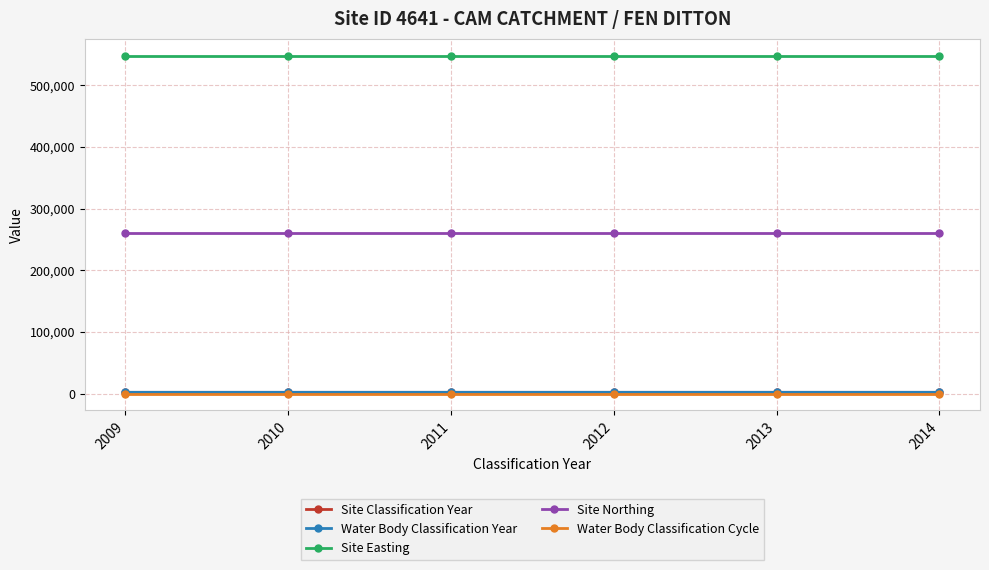

Reading right to left, what are all the values shown in this chart?

Site Classification Year: 2014=2010	2013=2011	2012=2012	2011=2013	2010=2014	2009=2009
Water Body Classification Year: 2014=2010	2013=2011	2012=2012	2011=2013	2010=2014	2009=2009
Site Easting: 2014=548000	2013=548000	2012=548000	2011=548000	2010=548000	2009=548000
Site Northing: 2014=260400	2013=260400	2012=260400	2011=260400	2010=260400	2009=260400
Water Body Classification Cycle: 2014=1	2013=1	2012=1	2011=1	2010=1	2009=1